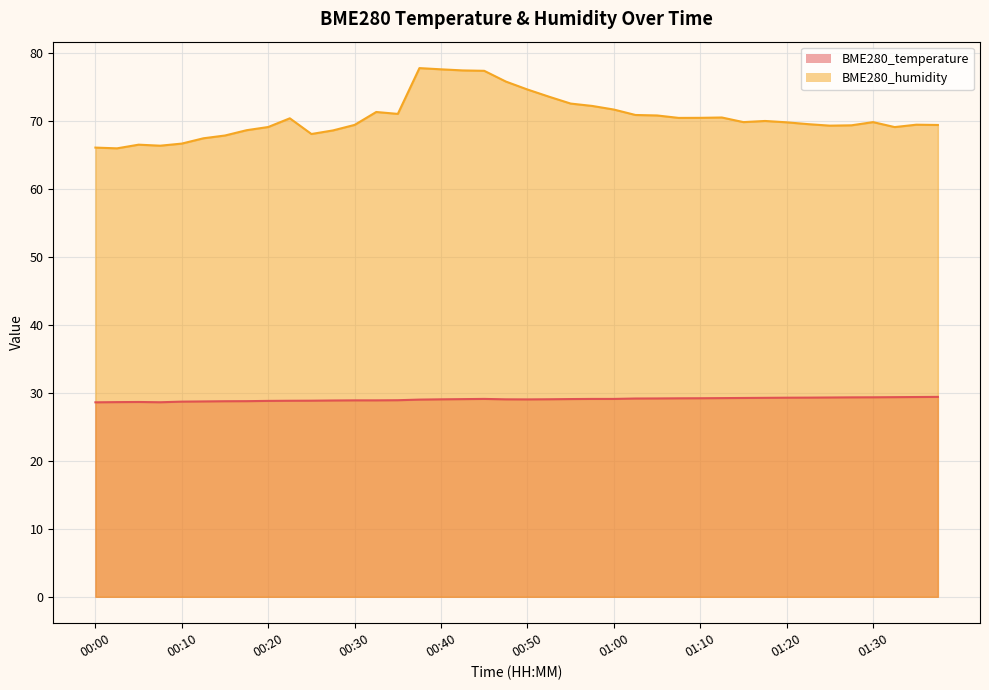

What is the difference between the maximum and minimum values in the BME280_temperature series?

0.8